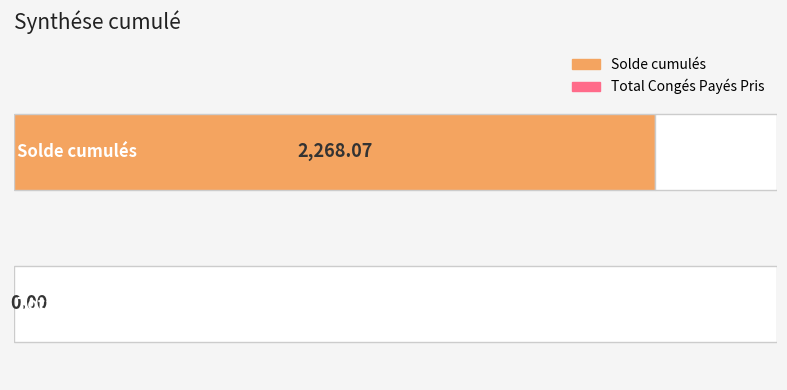

Does the chart contain stacked bars?

No